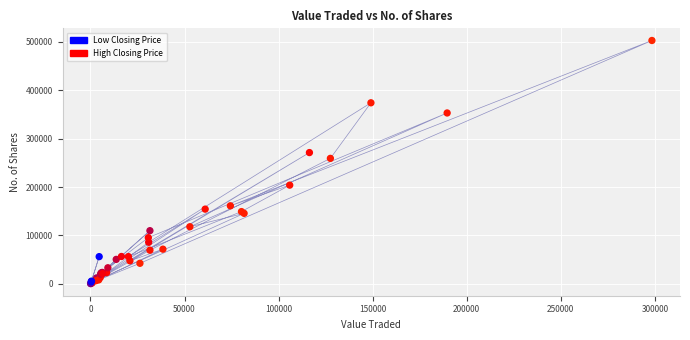

What Y value in the scatter plot is closest to 251648?

259221